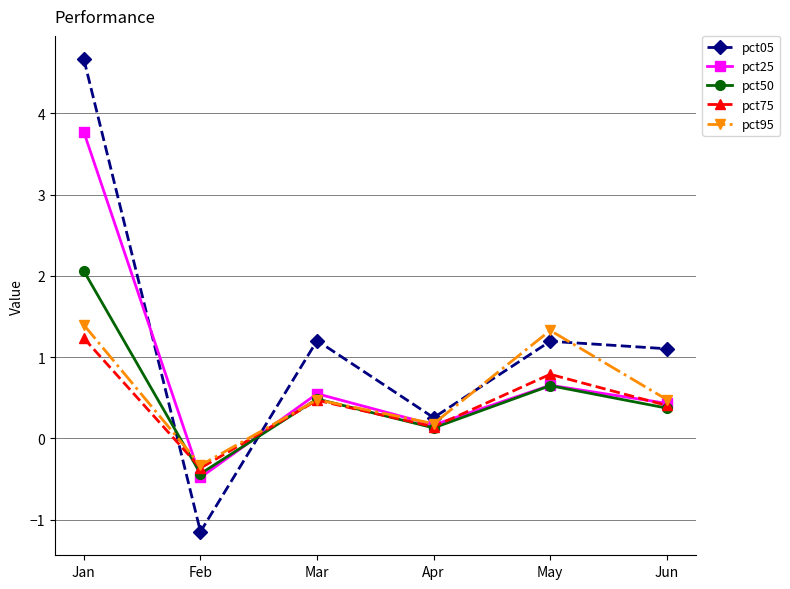

What are all the series names shown in the legend?

pct05, pct25, pct50, pct75, pct95